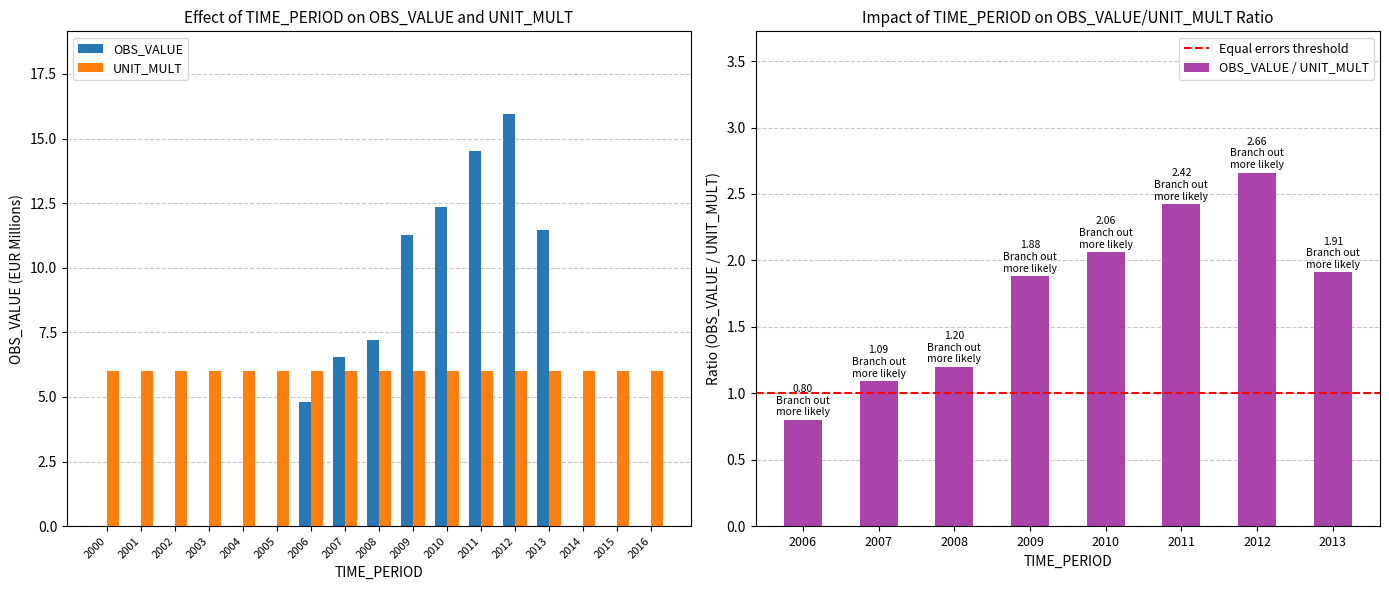

Is it true that the value at 2016 is 5.4?

False